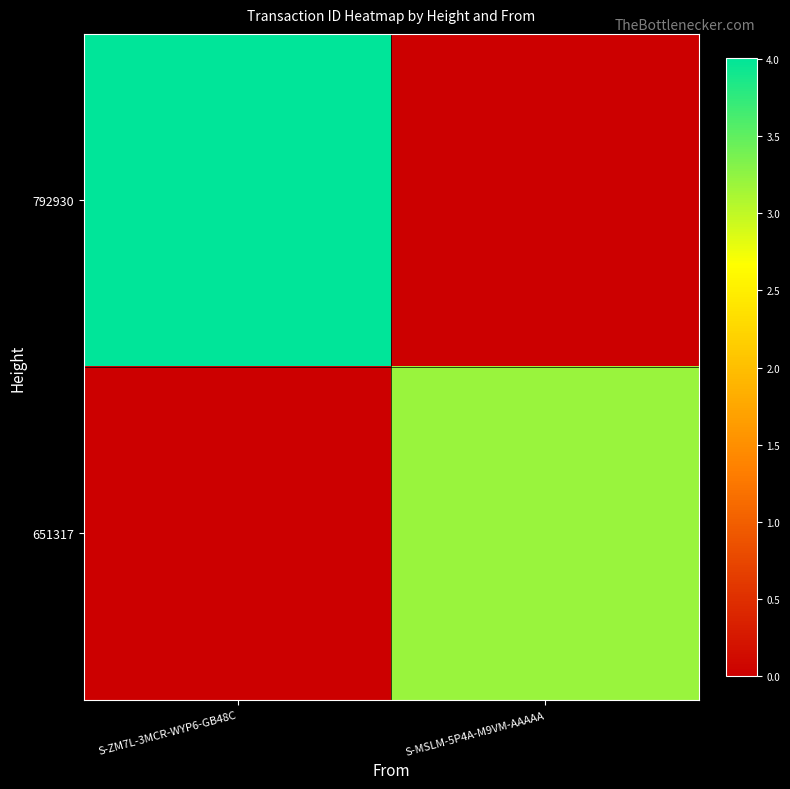

List the series in order of their peak value, lowest first.

651317, 792930